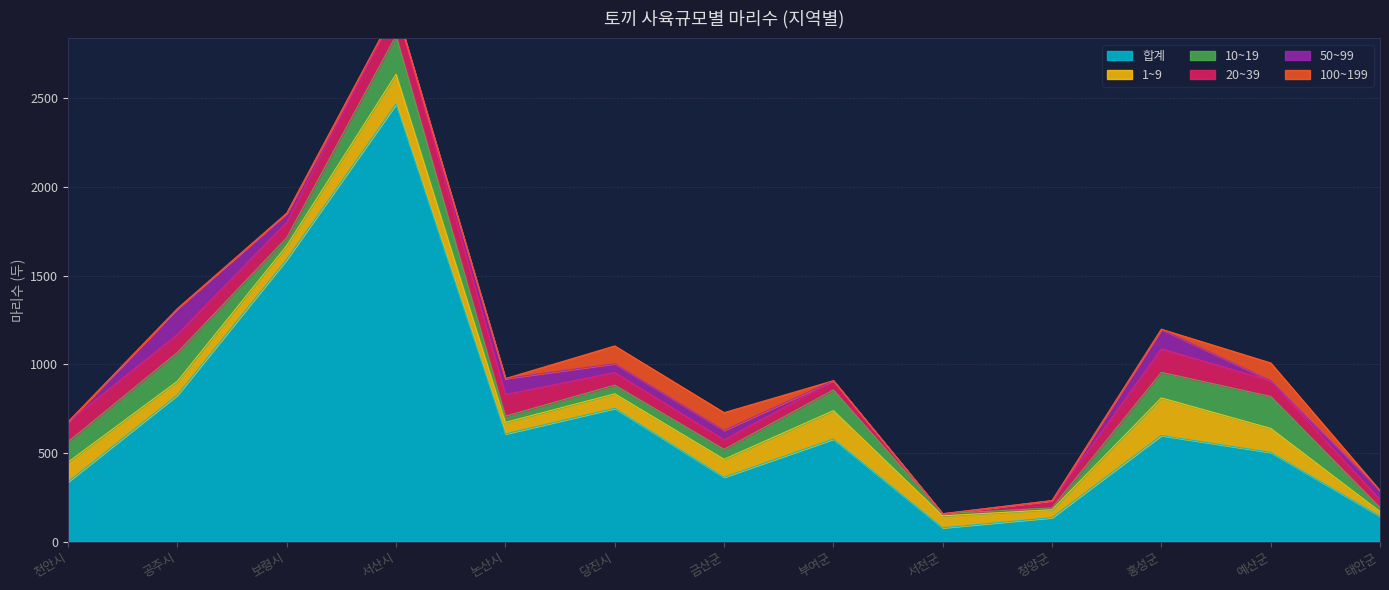

At how many categories does at least one series exceed 667?

4